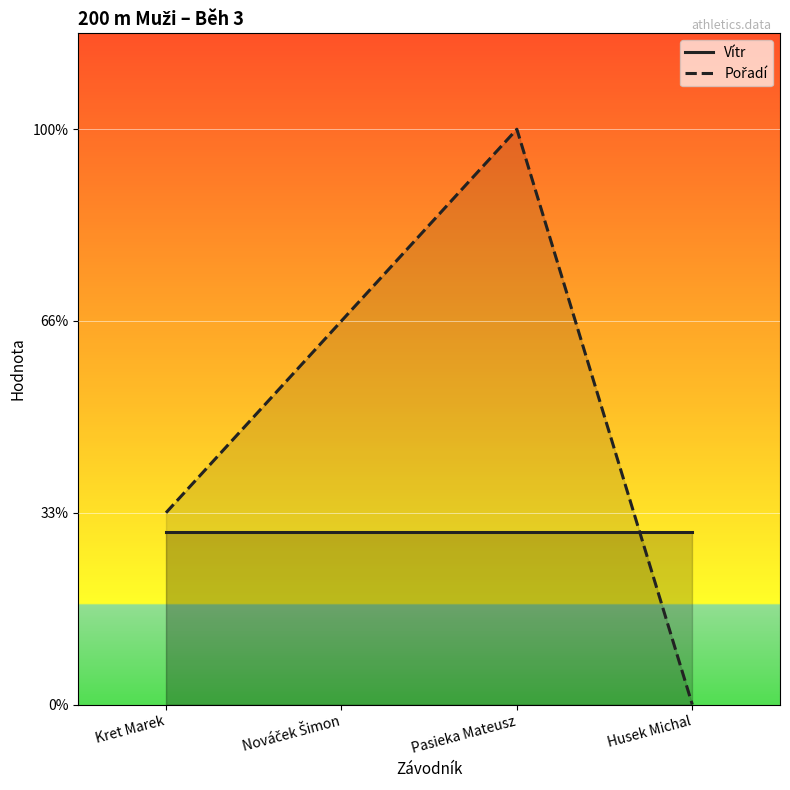

How many lines are shown in the chart?

2